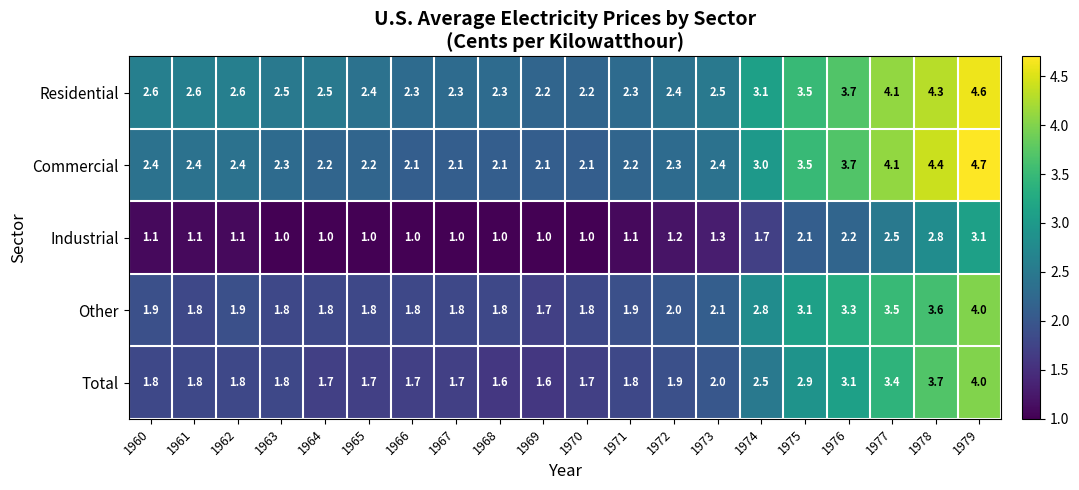

Which series has the largest range (max minus min)?

Commercial